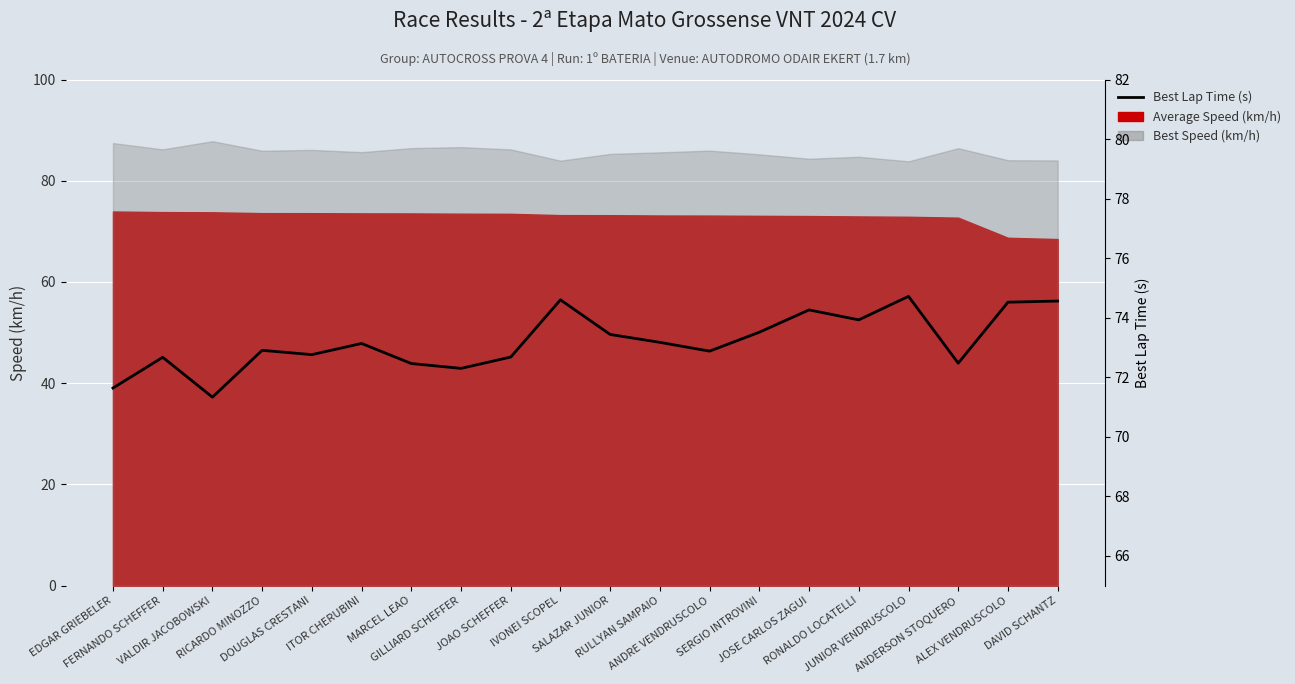

Does the chart display data point markers on the line(s)?

No